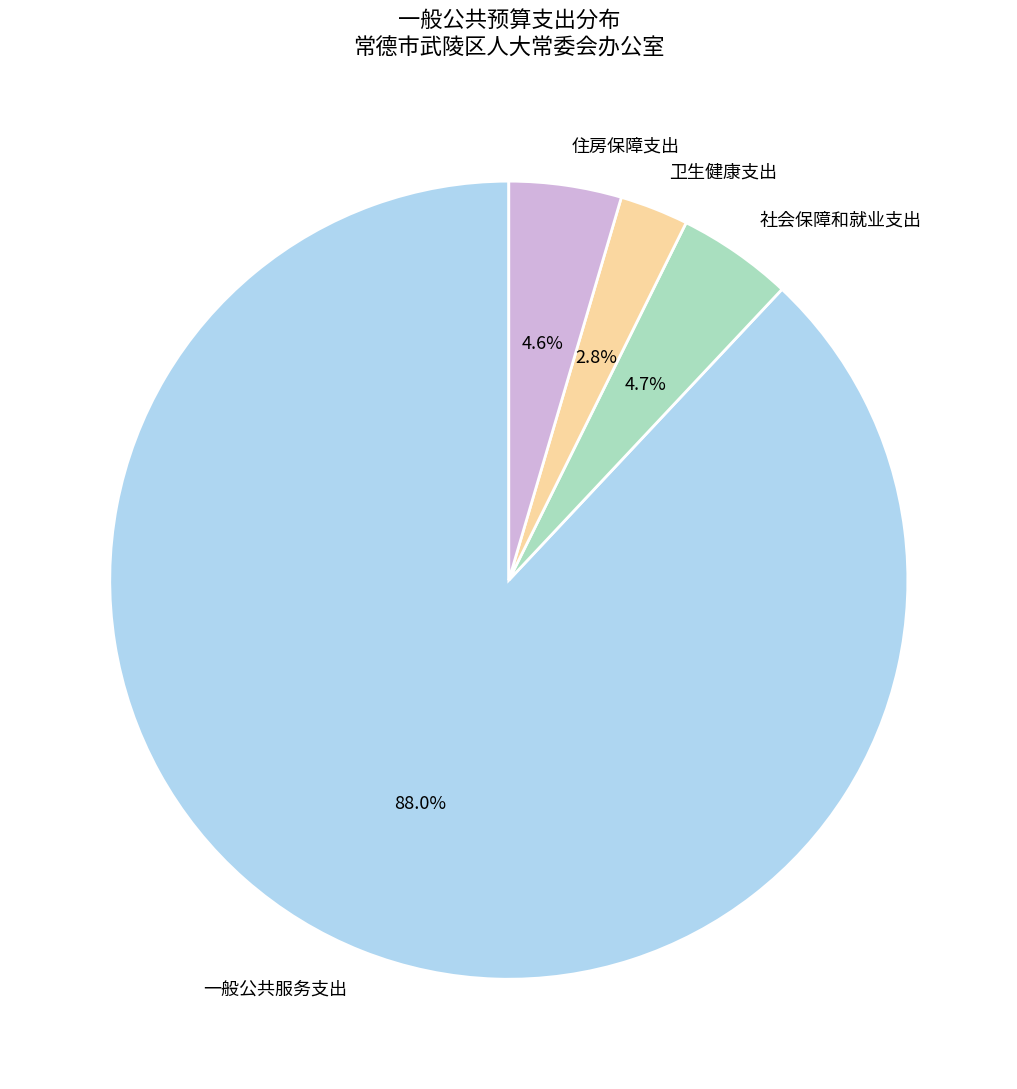

To the nearest percent, what is the difference between the 一般公共服务支出 and 卫生健康支出 slice percentages?

85%